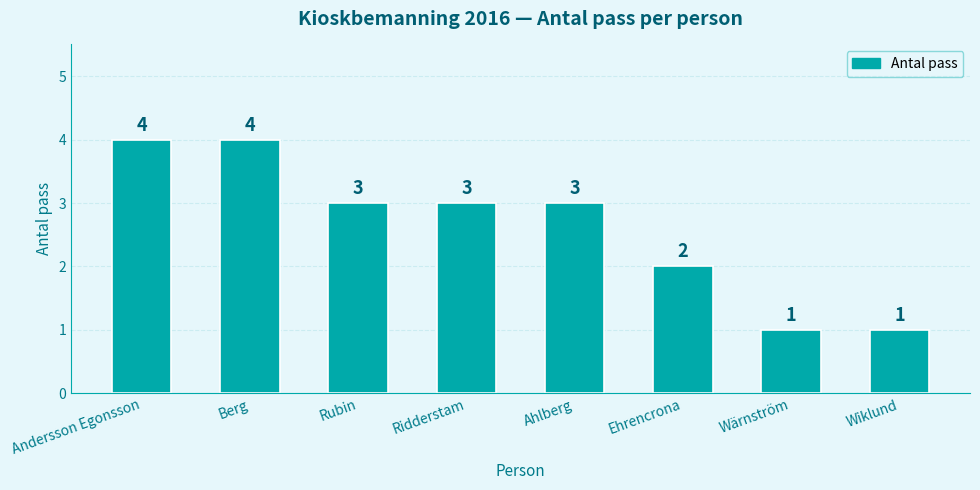

Reading left to right, list all the values displayed in this chart.

4	4	3	3	3	2	1	1